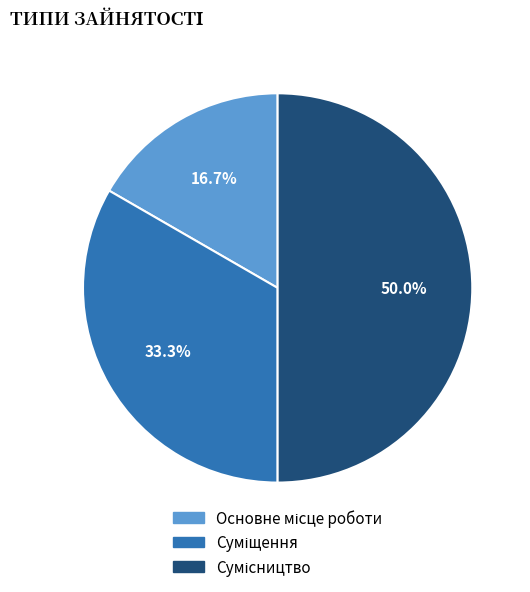

True or false: Суміщення accounts for 33% of the total.

True